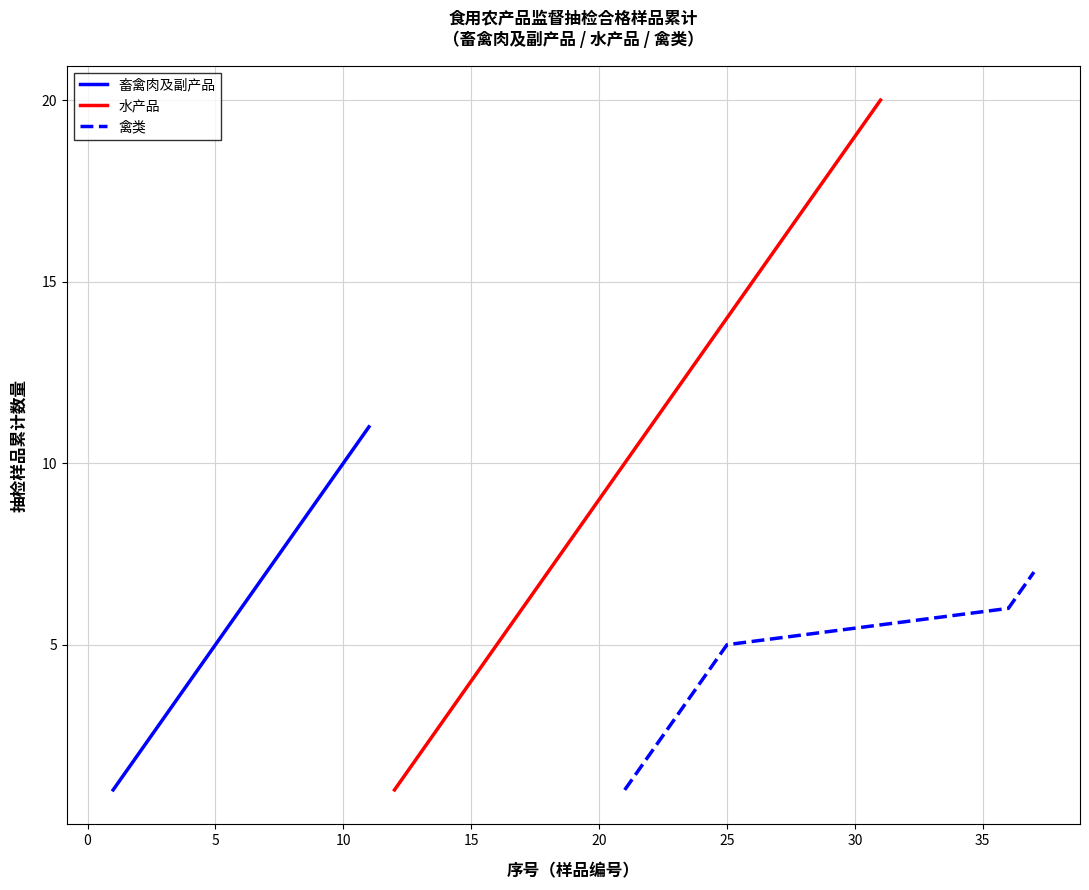

True or false: 水产品 has a value of 26 at 5.

False